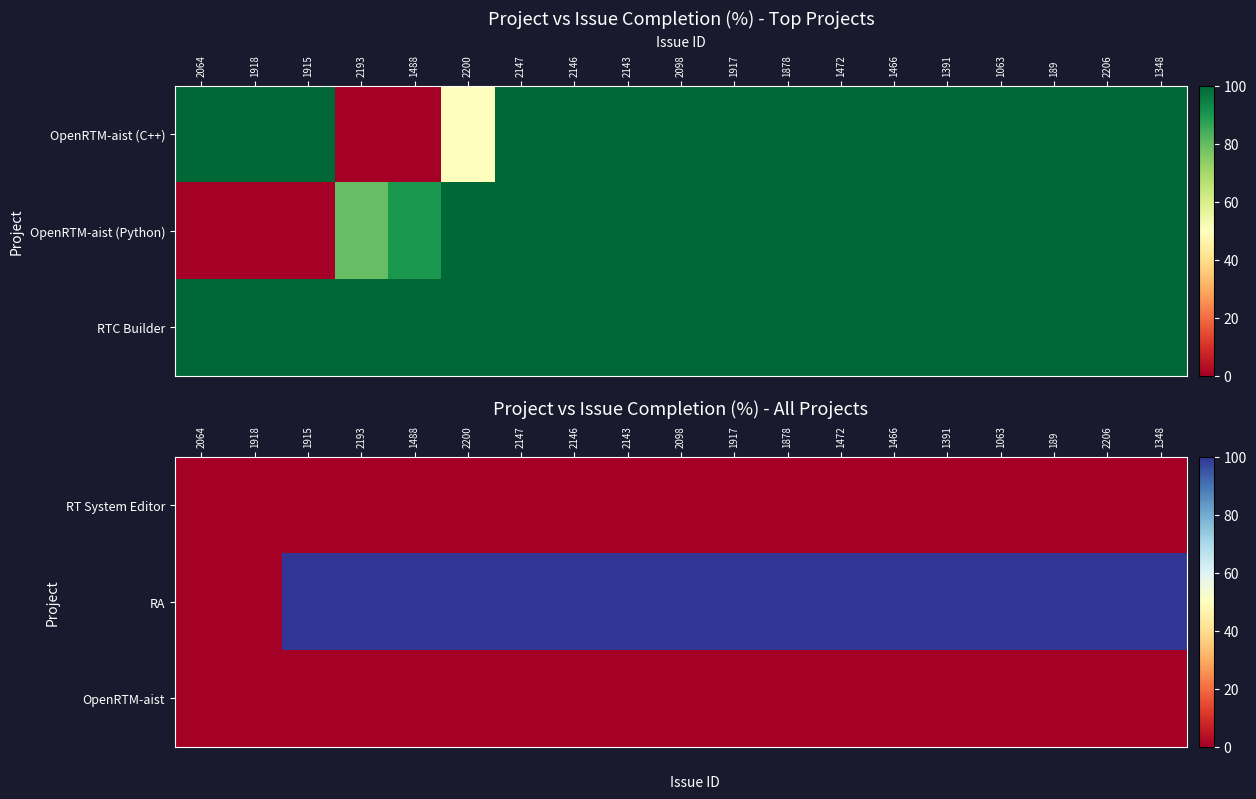

Which series has the largest range (max minus min)?

RA